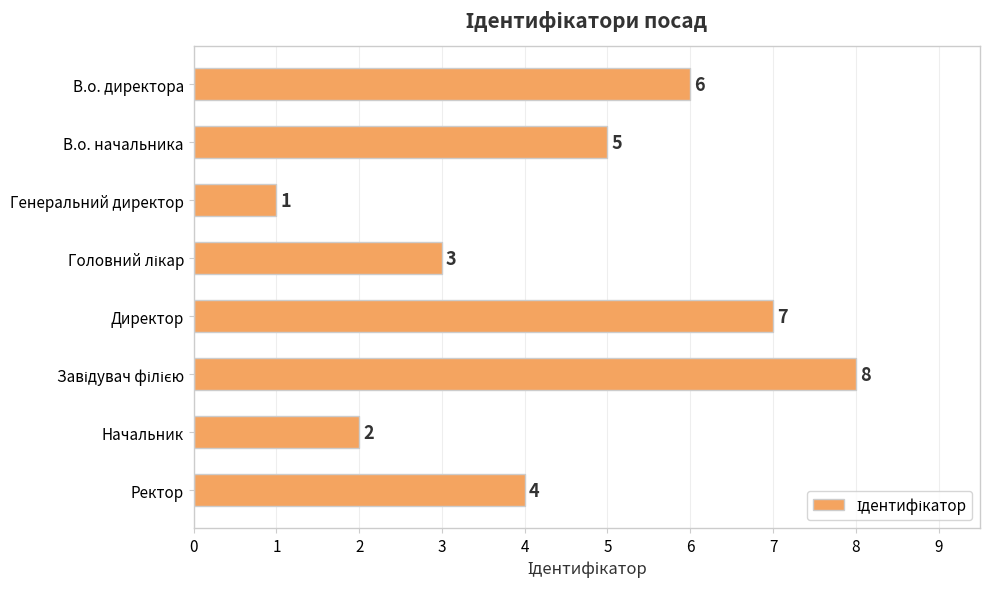

What is the minimum value shown in the chart?

1